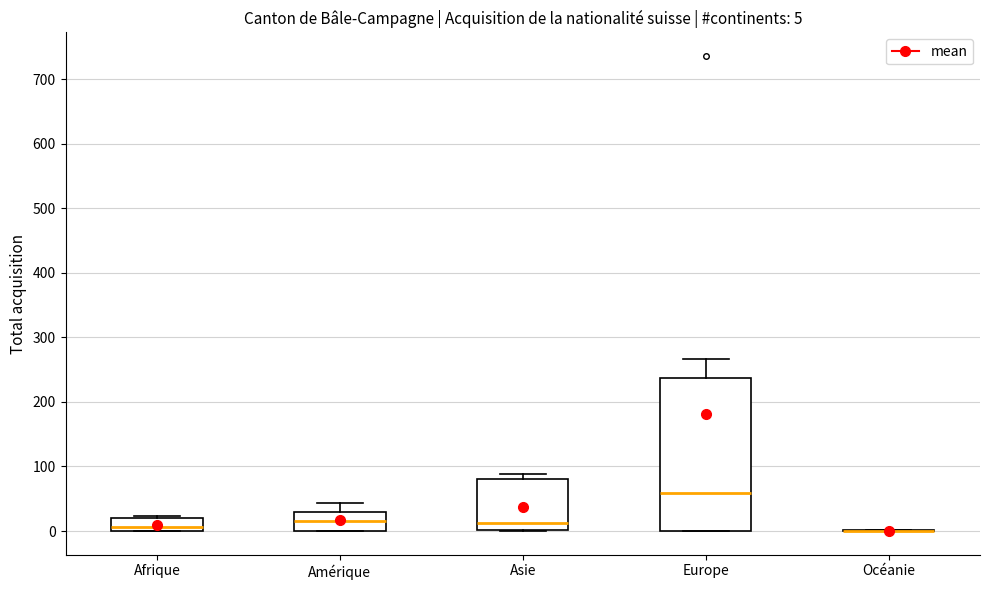

Which box is the tallest, from its lower edge to its upper edge?

Europe